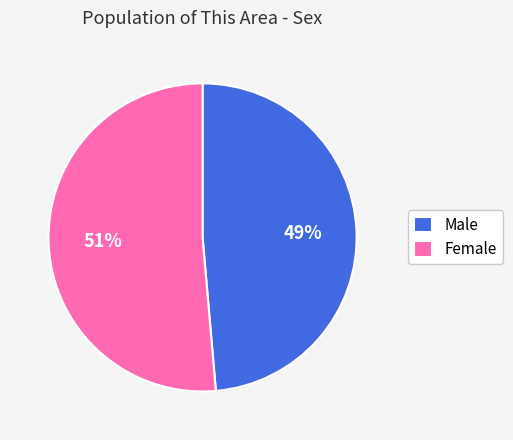

To the nearest percent, what is the average slice percentage?

50%